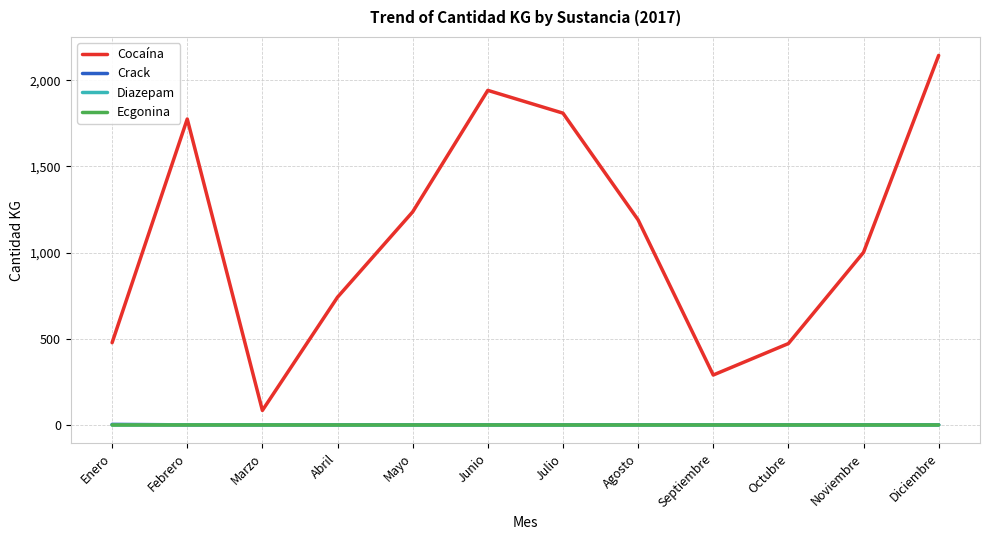

True or false: Cocaína and Ecgonina intersect in this chart.

False